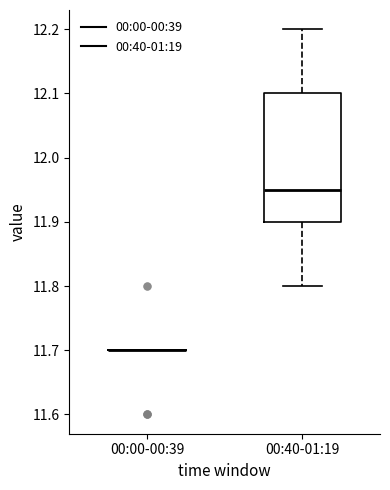

Comparing the boxes themselves (not the whiskers), which one is the tallest?

00:40-01:19